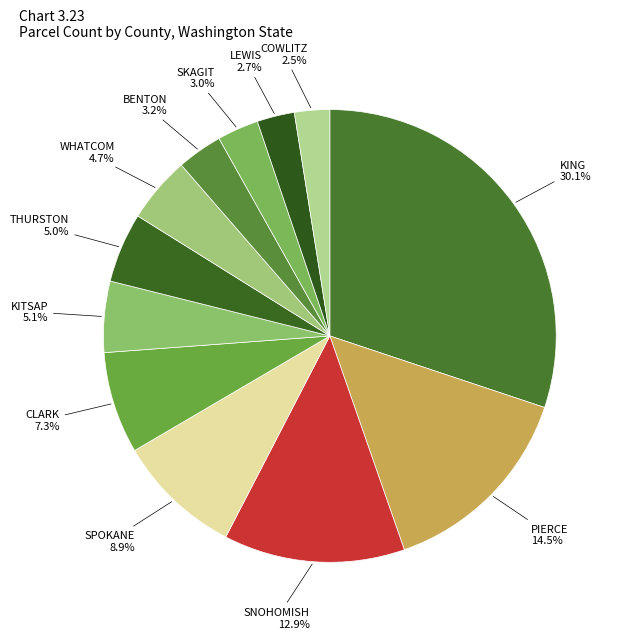

Count the number of slices in the pie.

12